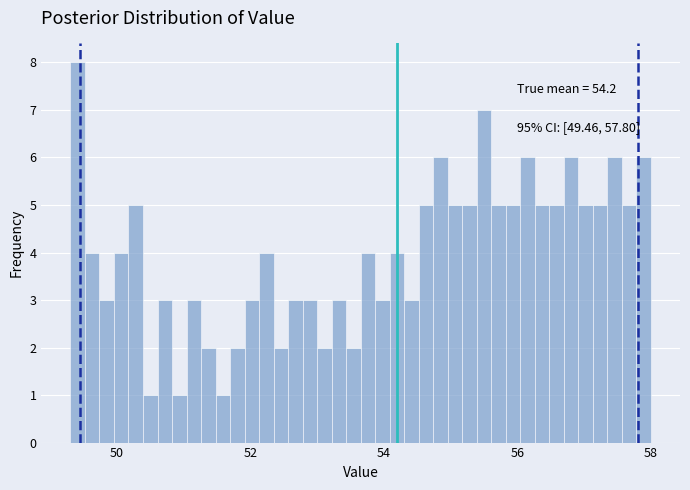

Around what value on the x-axis is the tallest bar? Give the approximate position of its centre, as read against the axis.

49.4